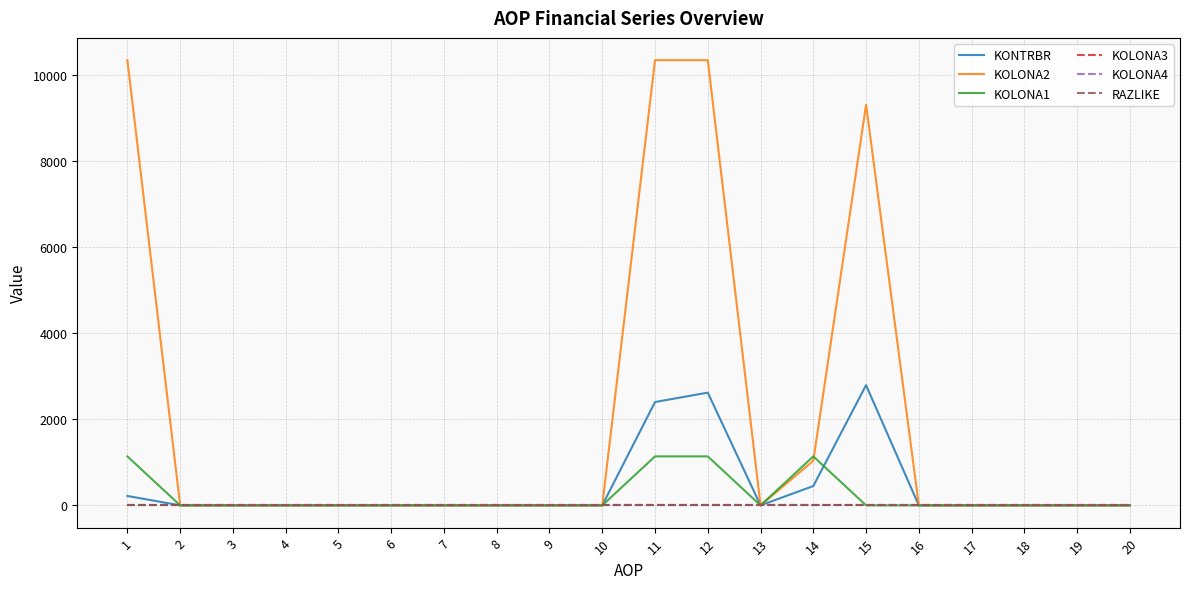

Reading left to right, transcribe all the data shown in this chart.

KONTRBR: 218.4	0.0	0.0	0.0	0.0	0.0	0.0	0.0	0.0	0.0	2402.0	2620.4	0.0	449.7	2793.7	0.0	0.0	0.0	0.0	0.0
KOLONA2: 10349.0	0.0	0.0	0.0	0.0	0.0	0.0	0.0	0.0	0.0	10349.0	10349.0	0.0	1036.8	9312.2	0.0	0.0	0.0	0.0	0.0
KOLONA1: 1138.6	0.0	0.0	0.0	0.0	0.0	0.0	0.0	0.0	0.0	1138.6	1138.6	0.0	1138.6	0.0	0.0	0.0	0.0	0.0	0.0
KOLONA3: 0.0	0.0	0.0	0.0	0.0	0.0	0.0	0.0	0.0	0.0	0.0	0.0	0.0	0.0	0.0	0.0	0.0	0.0	0.0	0.0
KOLONA4: 0.0	0.0	0.0	0.0	0.0	0.0	0.0	0.0	0.0	0.0	0.0	0.0	0.0	0.0	0.0	0.0	0.0	0.0	0.0	0.0
RAZLIKE: 0.0	0.0	0.0	0.0	0.0	0.0	0.0	0.0	0.0	0.0	0.0	0.0	0.0	0.0	0.0	0.0	0.0	0.0	0.0	0.0